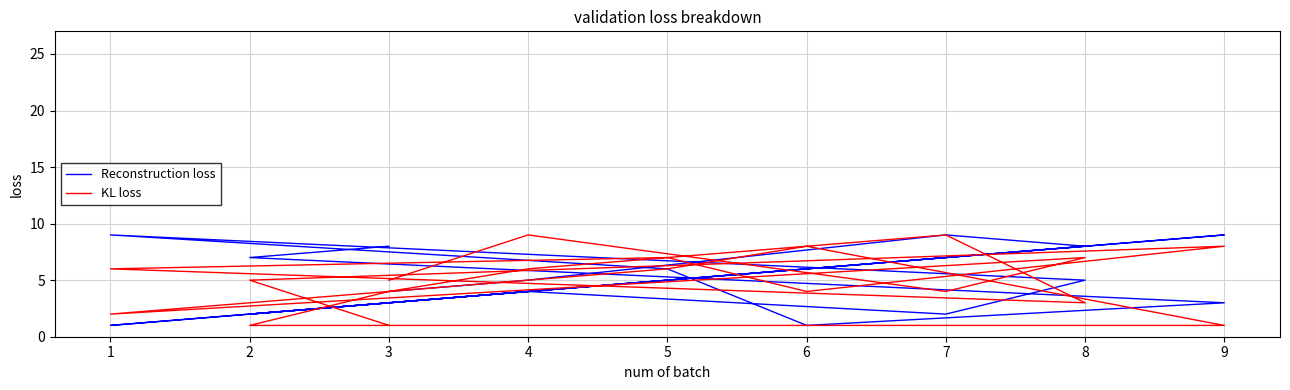

Which series has the largest total across all categories?

Reconstruction loss